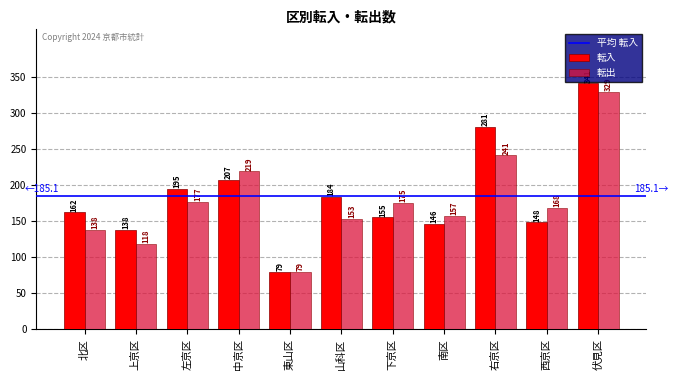

Is the value of 転入 at 山科区 greater than the value of 転出 at 中京区?

No